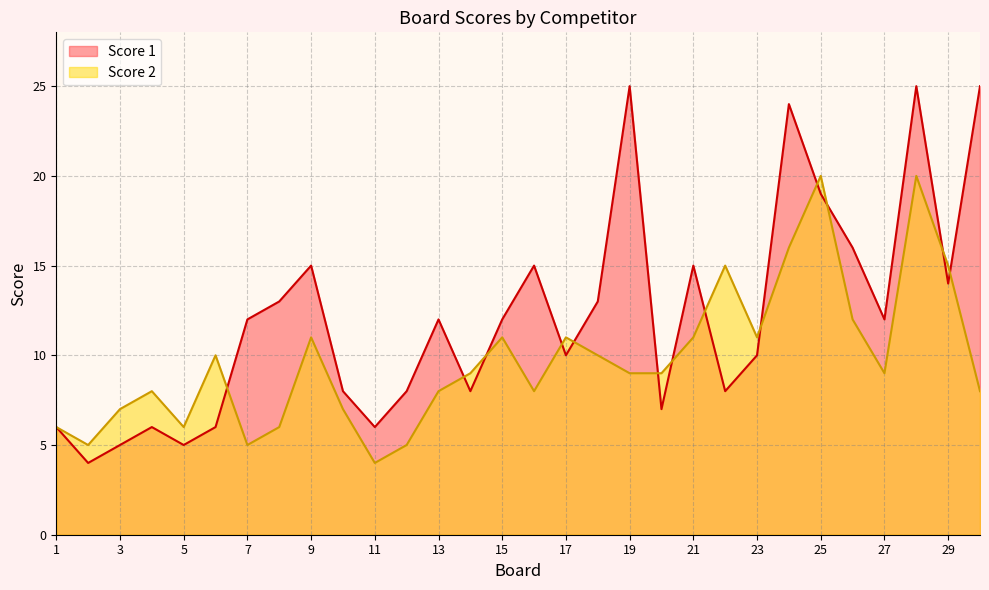

Where is the first local maximum for Score 1?

4